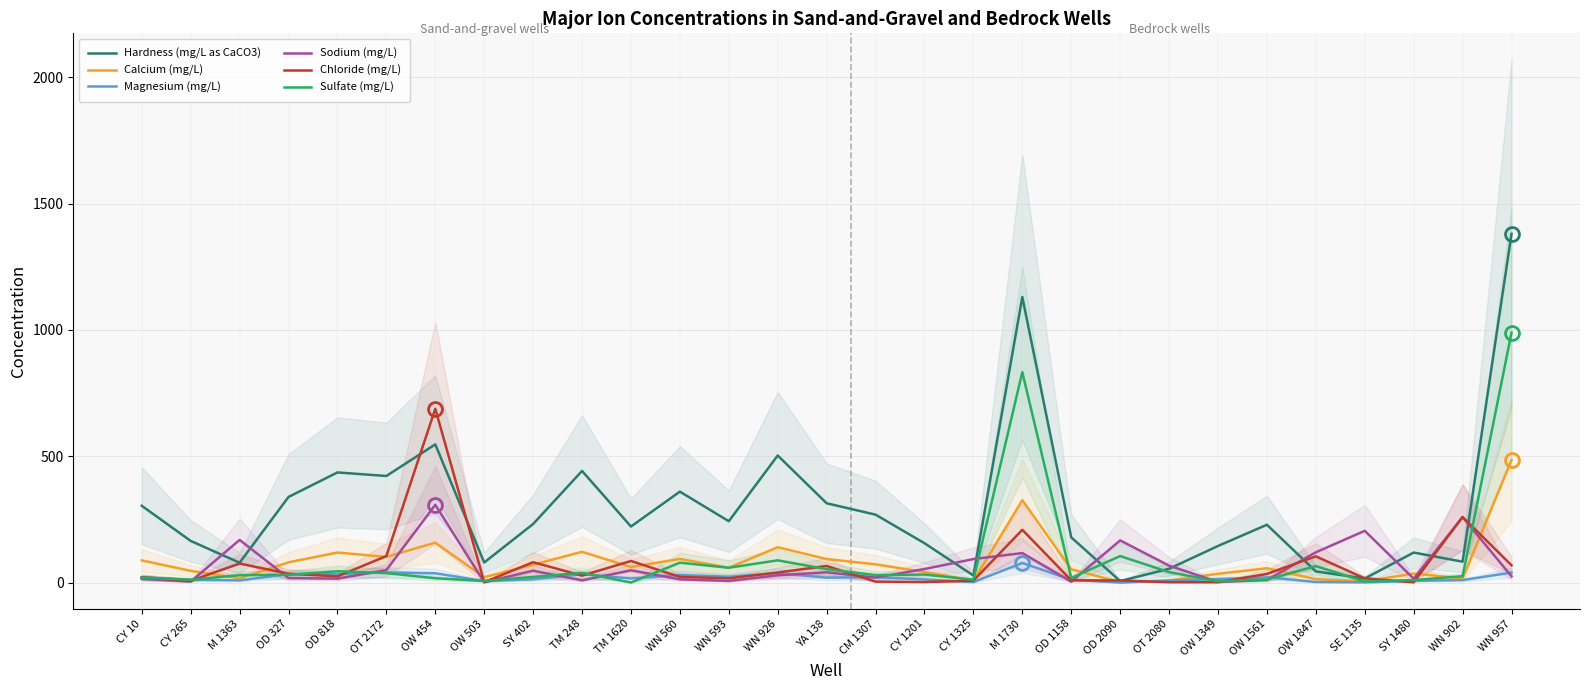

What is the label of the 11th point from the right?

M 1730